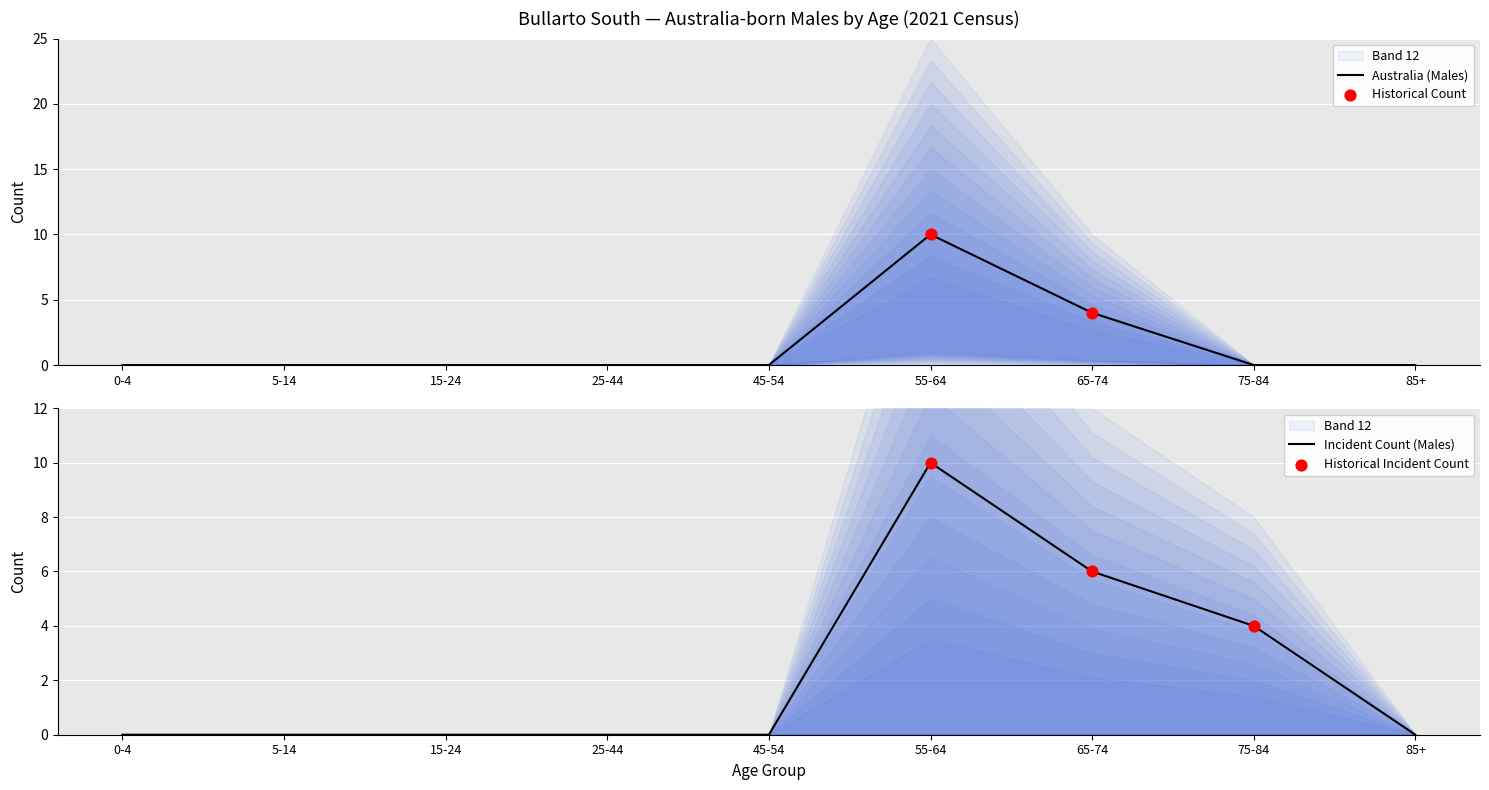

Is it true that Incident Count (Males) equals 0 at 15-24?

True